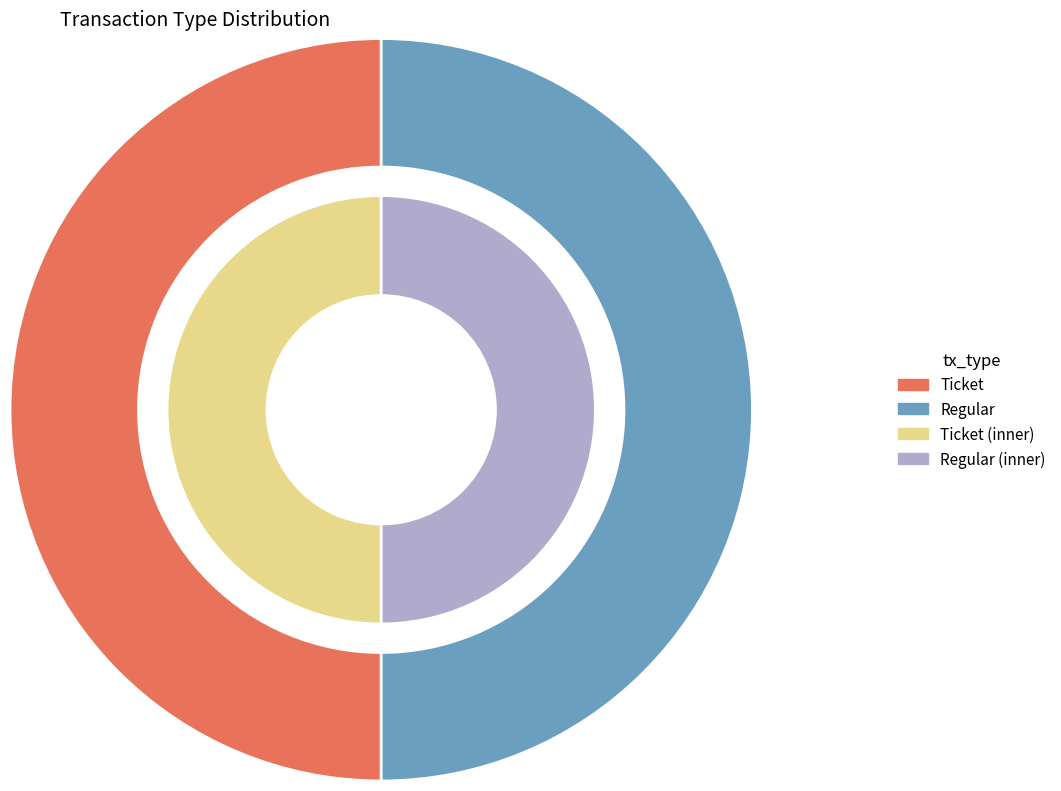

Which category accounts for the majority?

Regular